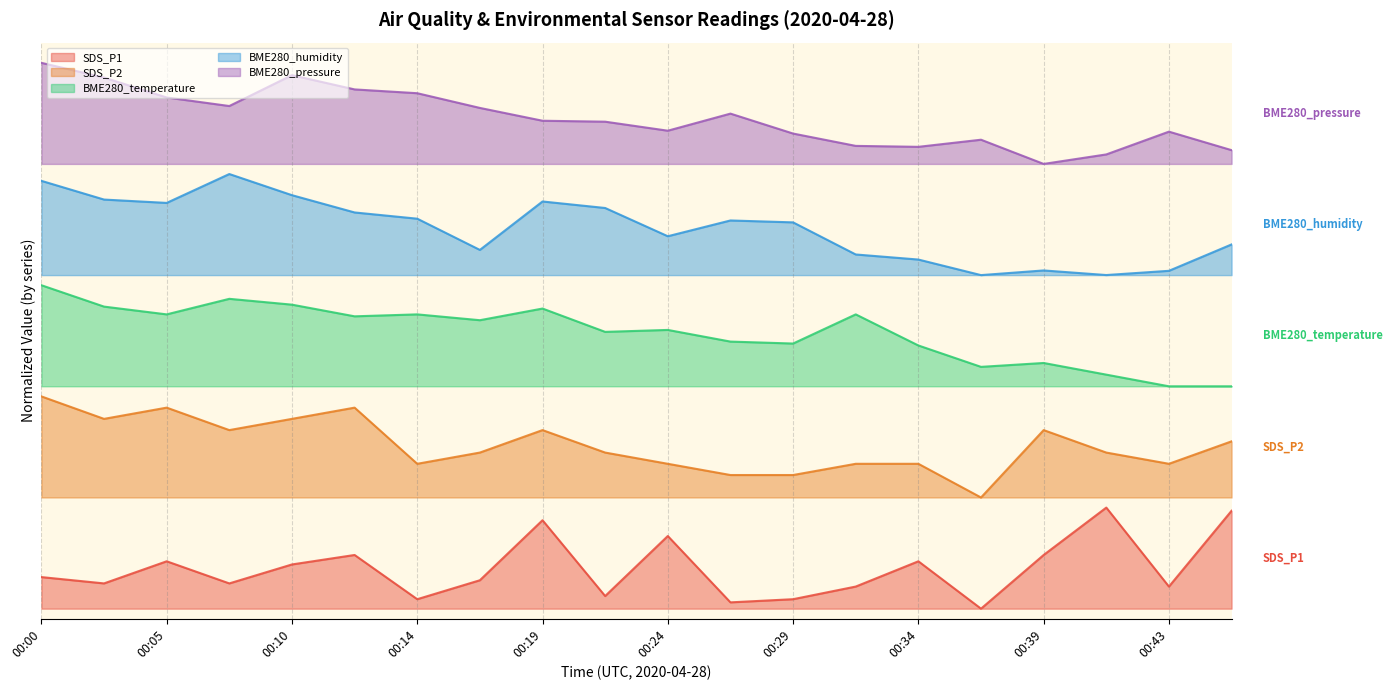

True or false: BME280_humidity and BME280_pressure intersect in this chart.

False